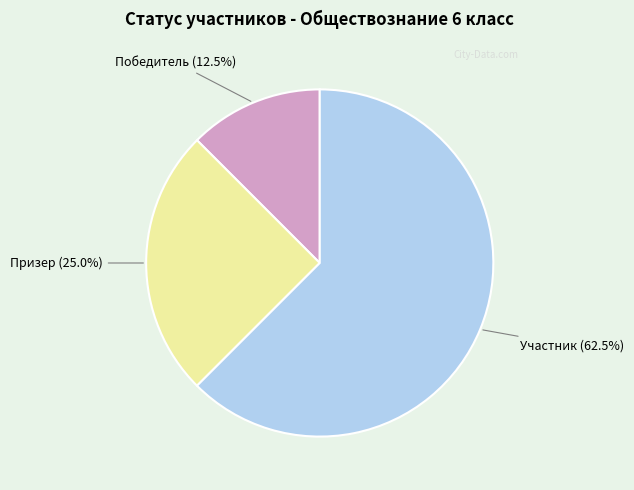

How many segments does this pie chart have?

3